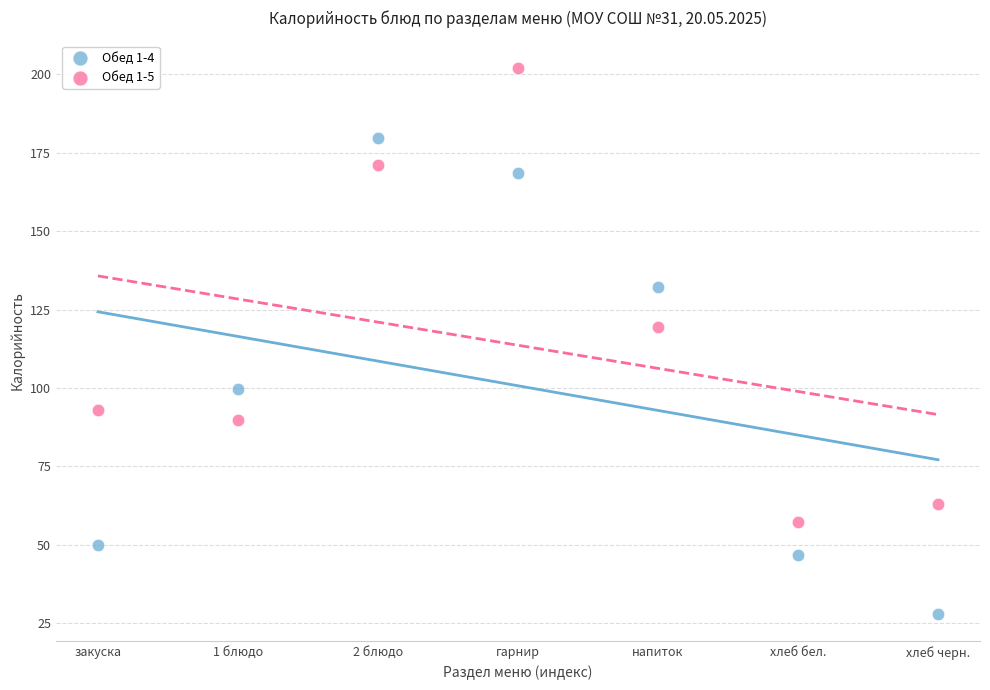

Which series contains the highest Y value?

Обед 1-5